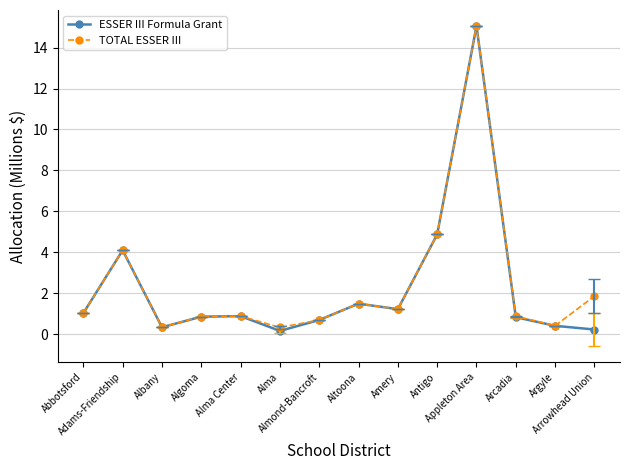

What is the average value of the TOTAL ESSER III series?

2.4